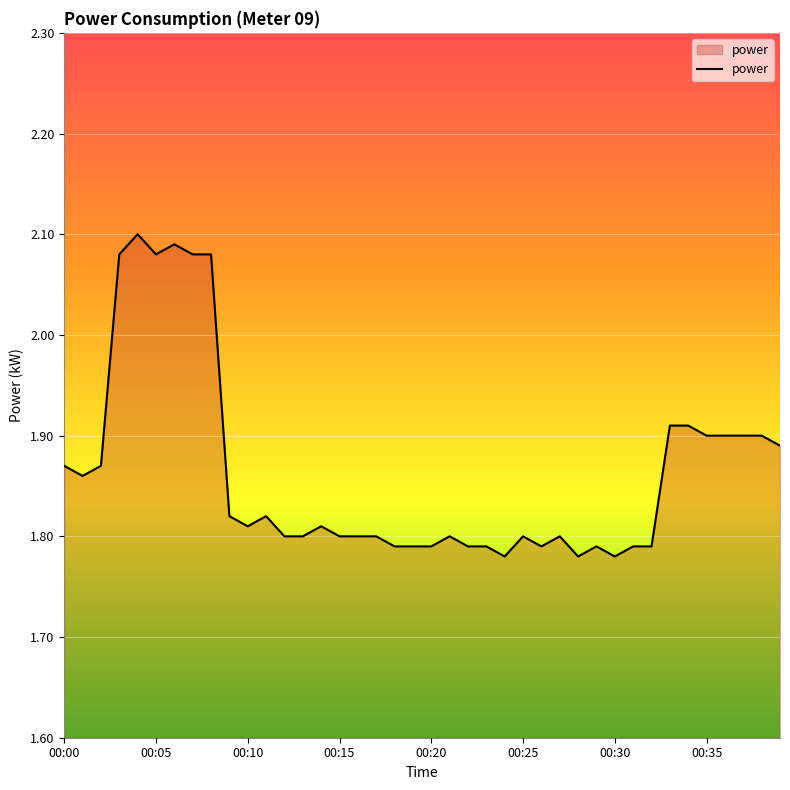

What is the difference between the maximum and minimum values?

0.3